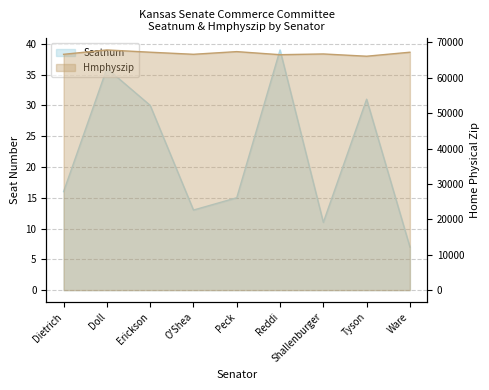

Which series has the largest range (max minus min)?

Hmphyszip